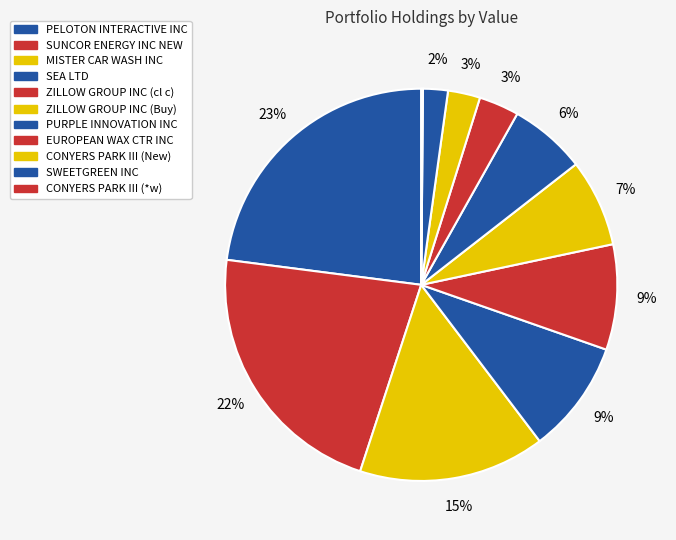

What percentage is the ZILLOW GROUP INC (Buy) slice, to the nearest percent?

7%